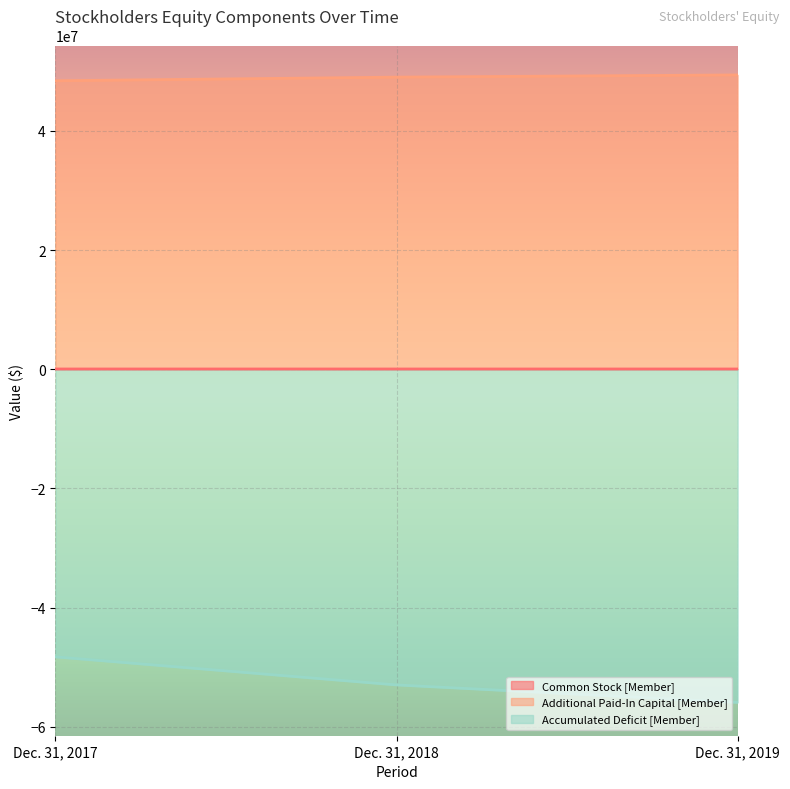

What is the sum of the Accumulated Deficit [Member] values at Dec. 31, 2019 and Dec. 31, 2018?

-108894642